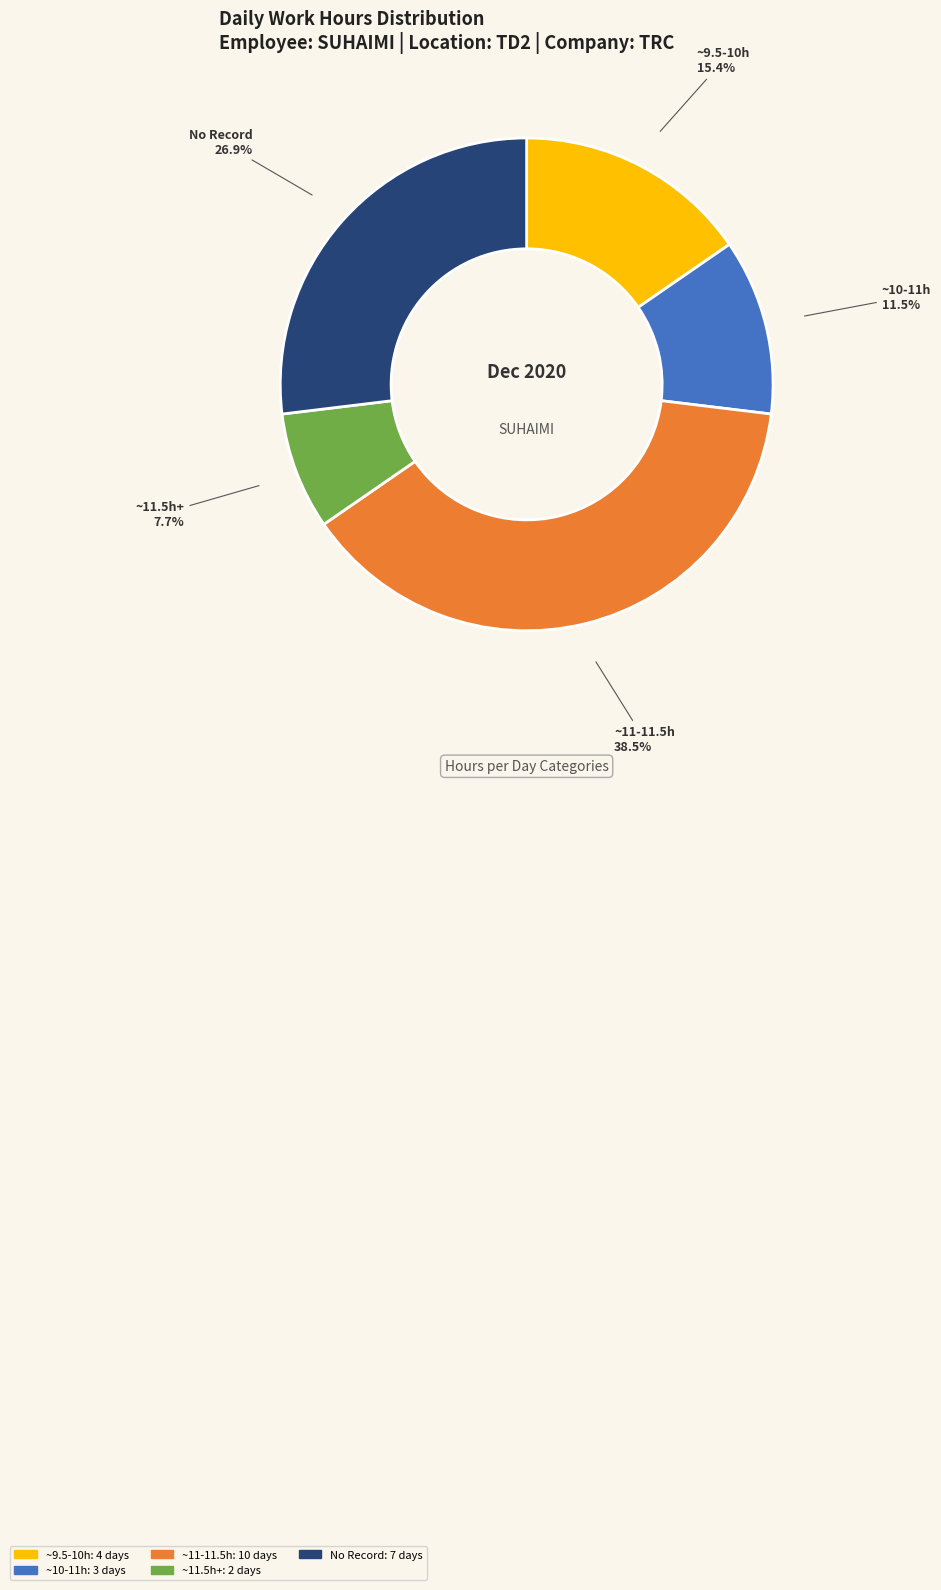

Does any single category account for the majority?

No